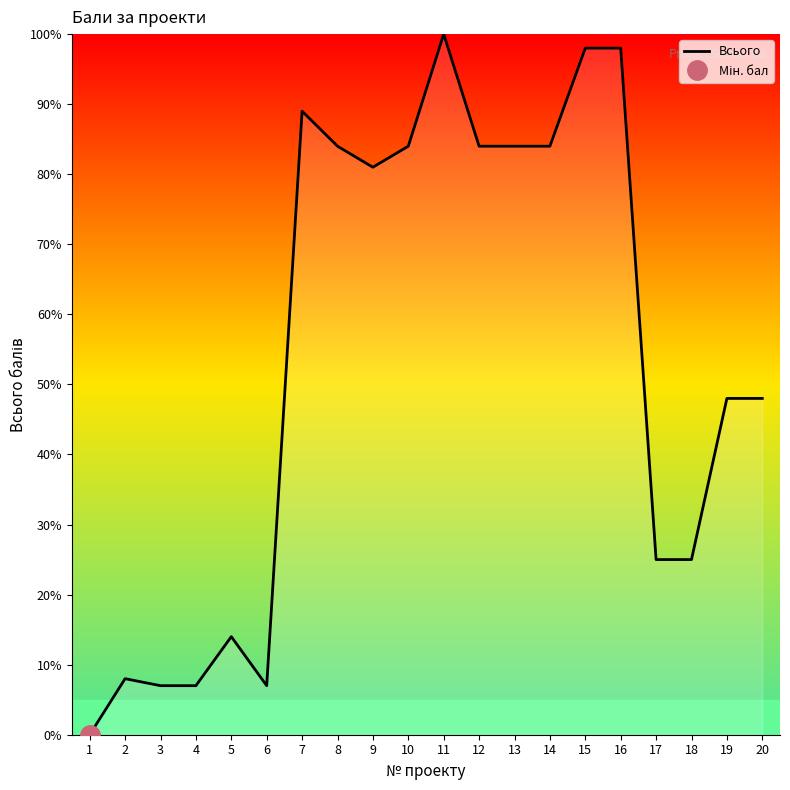

At which category does the chart reach its minimum across all series?

1